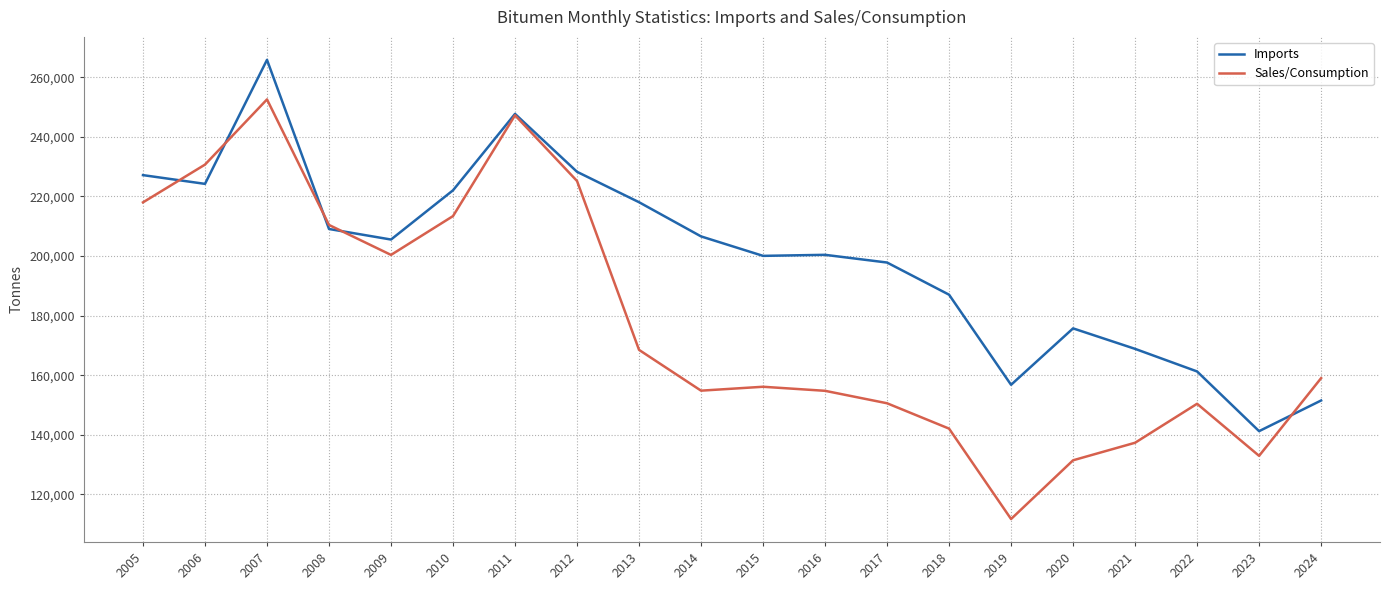

Is the value of Imports at 2020 greater than the value of Sales/Consumption at 2019?

Yes